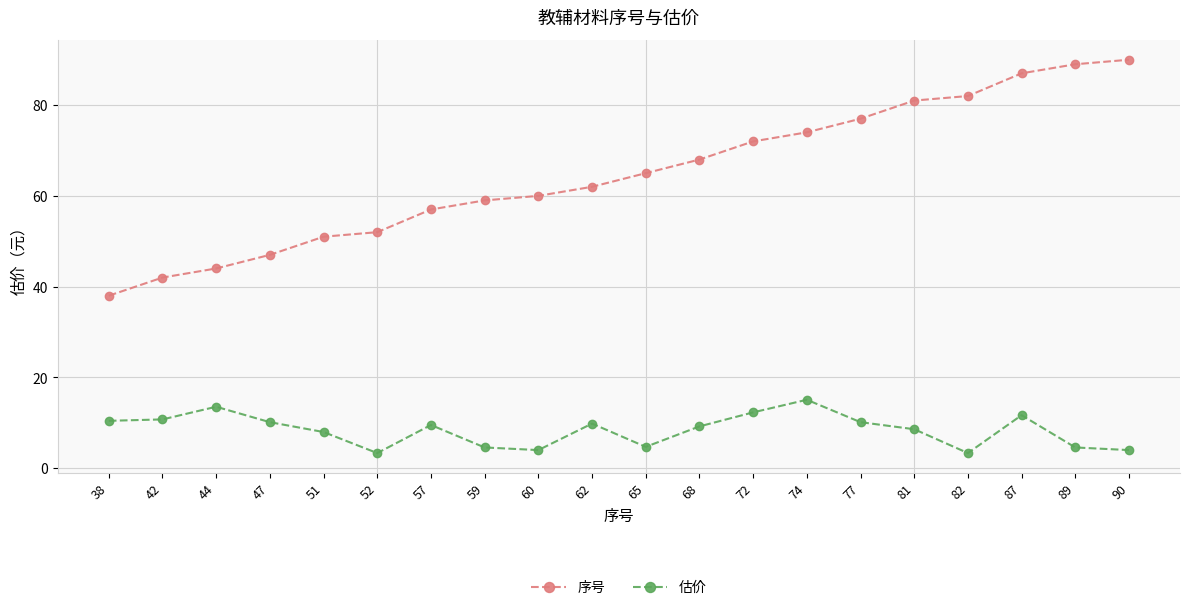

What is the difference between the maximum and second lowest values in the 序号 series?

48.0